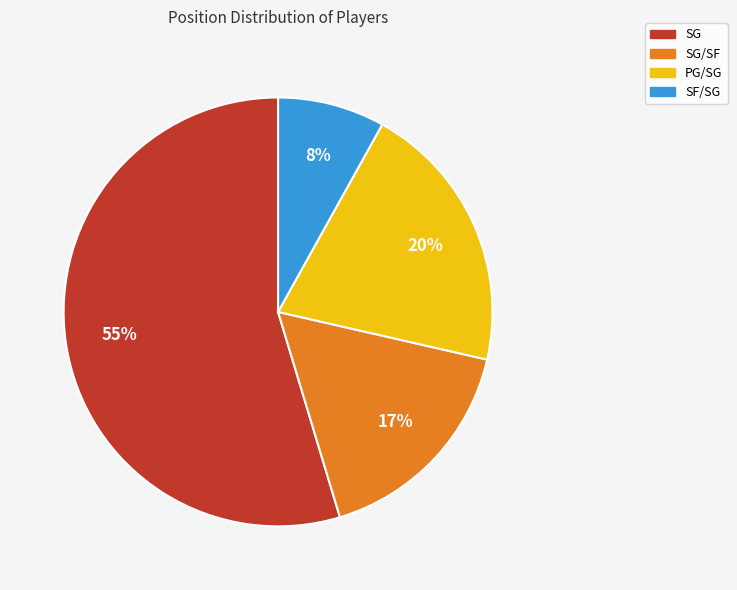

Is PG/SG the majority of the pie?

No